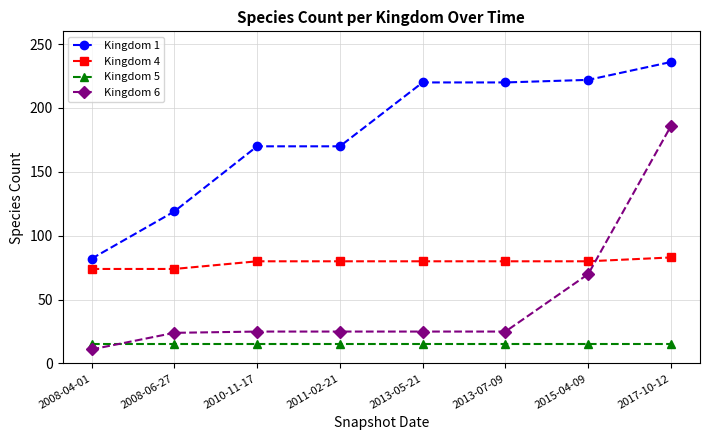

Rank the series by their maximum value, from highest to lowest.

Kingdom 1, Kingdom 6, Kingdom 4, Kingdom 5